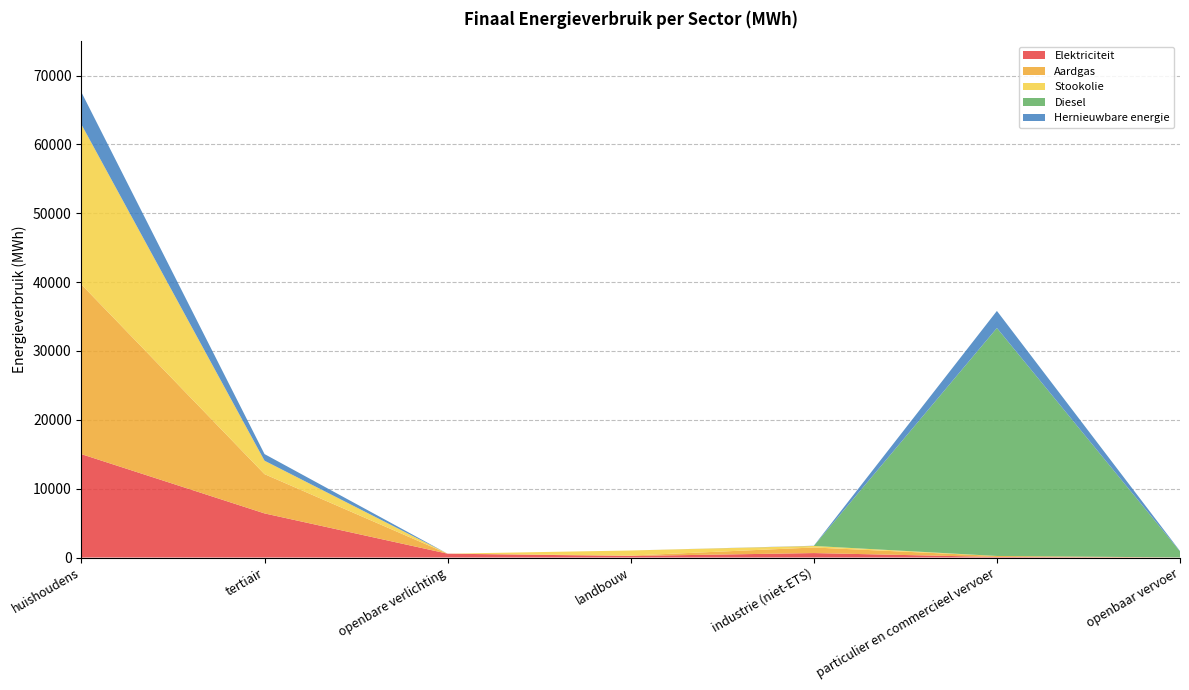

Reading left to right, extract all data points from this chart.

Elektriciteit: 15013.2	6407.1	557.3	225.4	646.1	78.8	12.4
Aardgas: 24637.3	5704.1	0.0	63.9	811.3	145.7	0.0
Stookolie: 23242.8	1950.3	0.0	731.3	225.1	0.0	0.0
Diesel: 0.0	0.0	0.0	0.0	0.0	33115.3	885.8
Hernieuwbare energie: 4681.2	963.5	0.0	0.0	26.5	2479.4	48.9